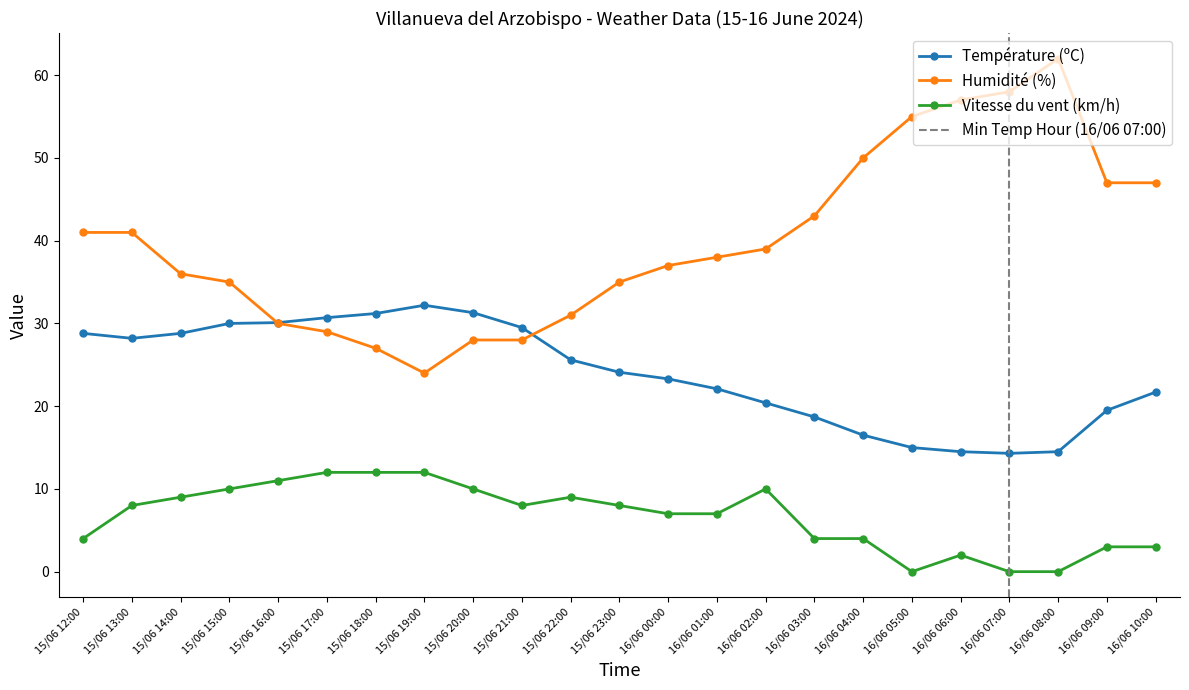

Is it true that Température (ºC) equals 33.2 at 16/06 03:00?

False